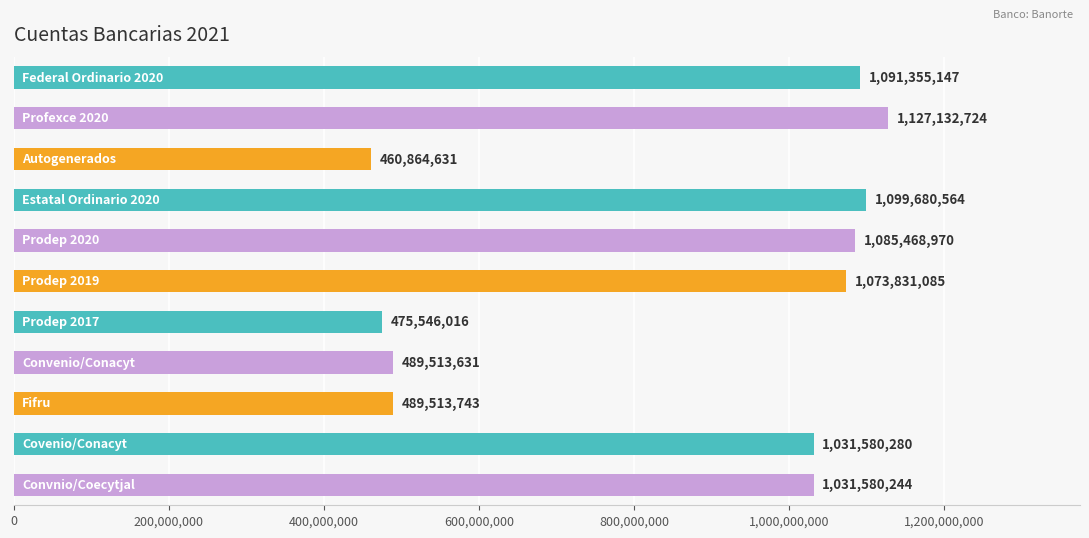

What is the sum of all values?

9456067035